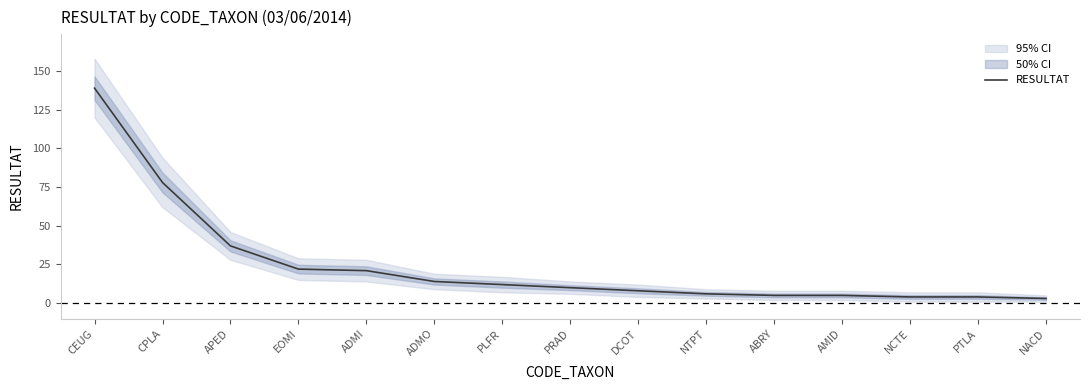

Does the chart have visible grid lines?

No